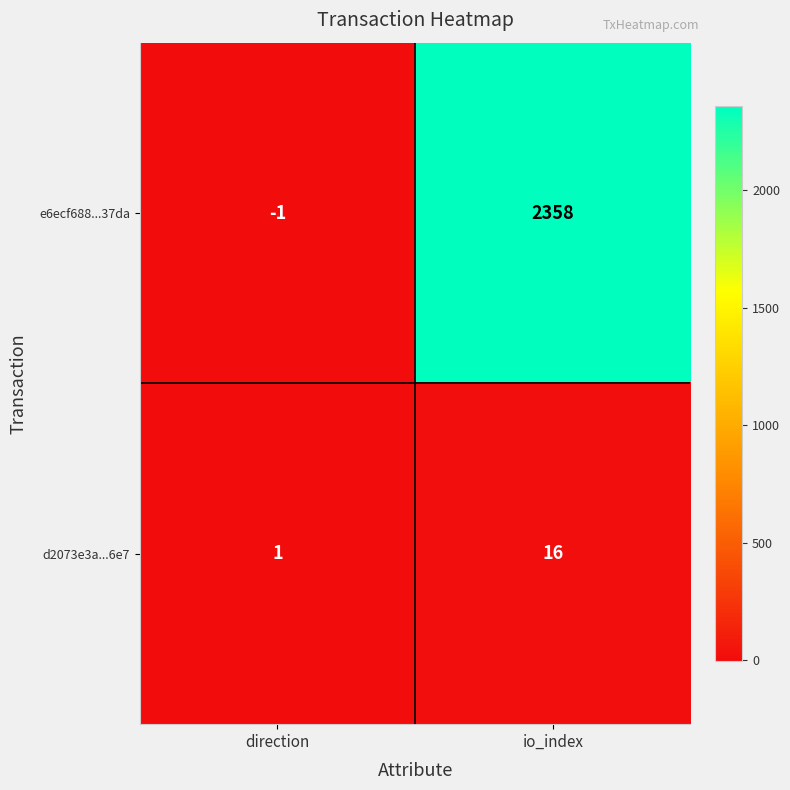

At how many categories does at least one series exceed 1132?

1